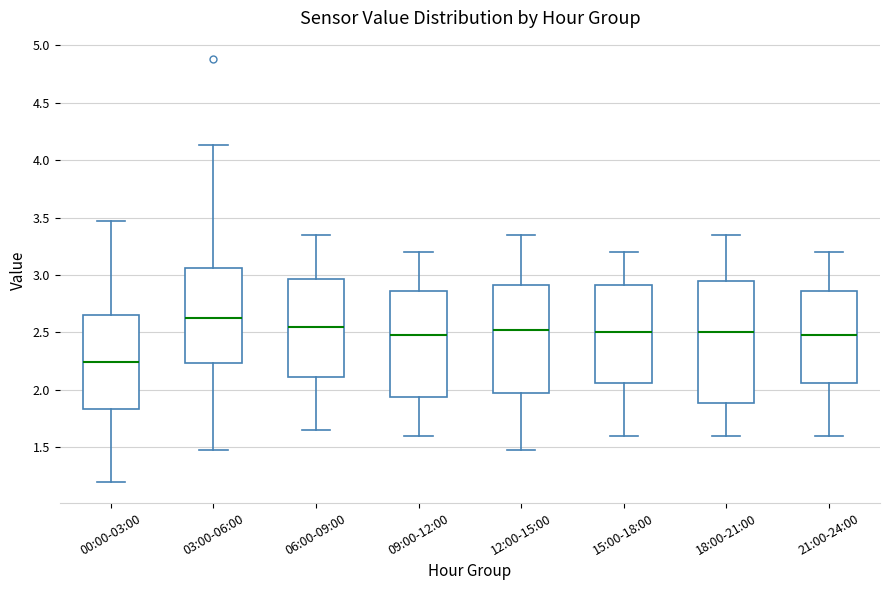

Reading left to right, transcribe this box plot: for each box, give where its median line is, the range the box spans, and where its two whiskers end, as read against the y-axis. The values are not printed on the chart, so give them approximately, as read against the axis.

00:00-03:00: median 2.25, box 1.85 to 2.65, whiskers 1.20 to 3.45
03:00-06:00: median 2.65, box 2.25 to 3.05, whiskers 1.50 to 4.15
06:00-09:00: median 2.55, box 2.10 to 2.95, whiskers 1.65 to 3.35
09:00-12:00: median 2.50, box 1.95 to 2.85, whiskers 1.60 to 3.20
12:00-15:00: median 2.55, box 2.00 to 2.90, whiskers 1.50 to 3.35
15:00-18:00: median 2.50, box 2.05 to 2.90, whiskers 1.60 to 3.20
18:00-21:00: median 2.50, box 1.90 to 2.95, whiskers 1.60 to 3.35
21:00-24:00: median 2.50, box 2.05 to 2.85, whiskers 1.60 to 3.20